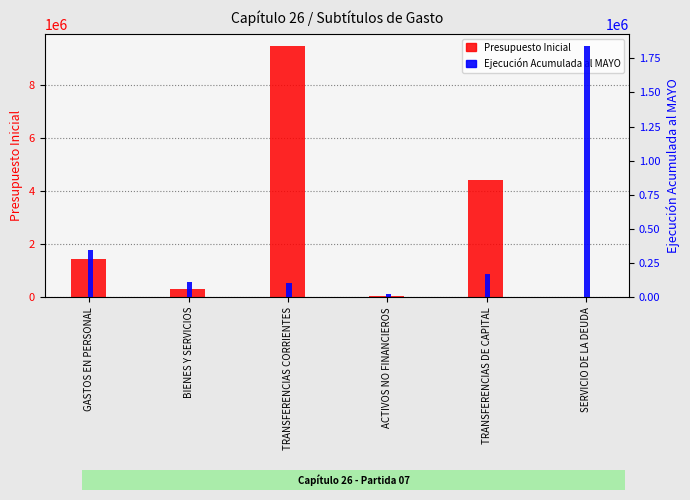

How many series are shown in this chart?

2